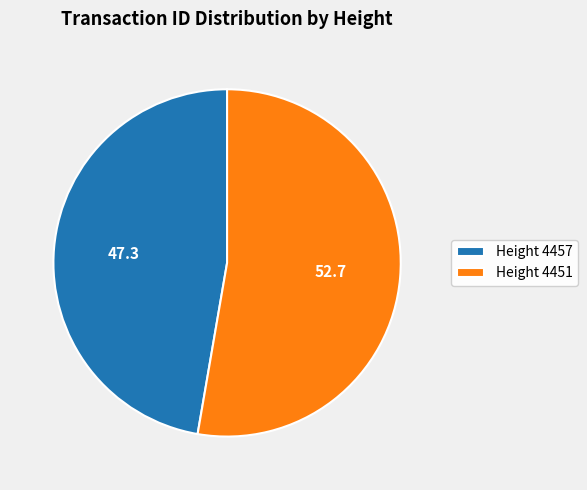

Count the number of slices in the pie.

2